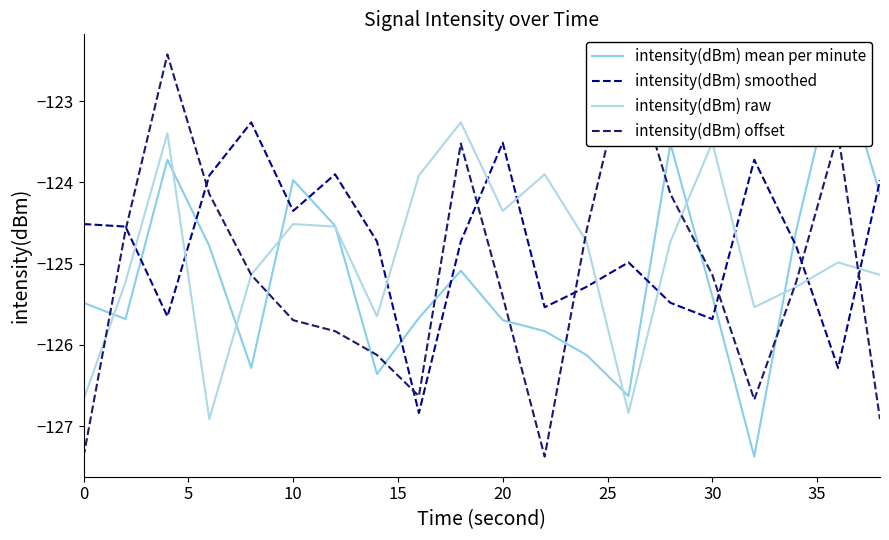

How many lines are shown in the chart?

4